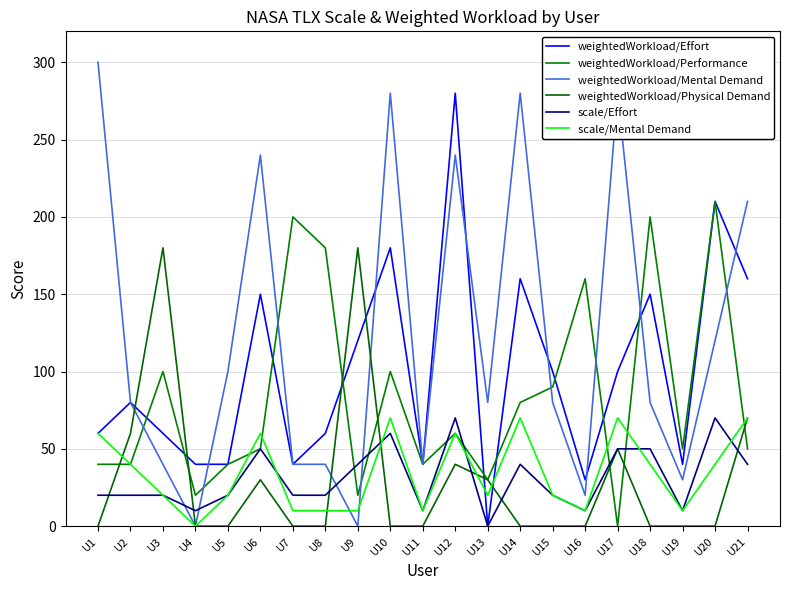

How many interior local valleys does the weightedWorkload/Performance series have?

6